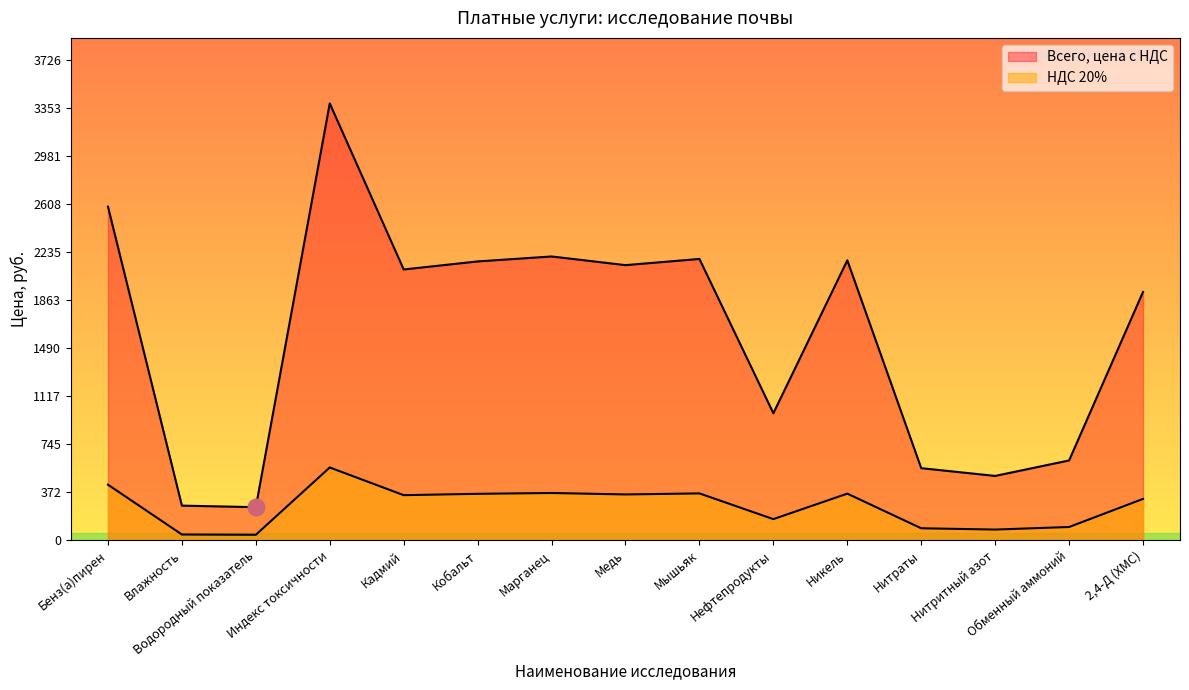

What position from the right is Нефтепродукты?

6